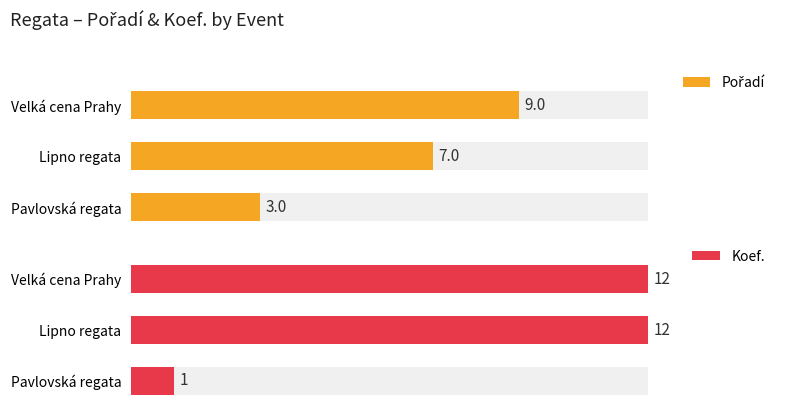

What is the total value across all series at Velká cena Prahy?

21